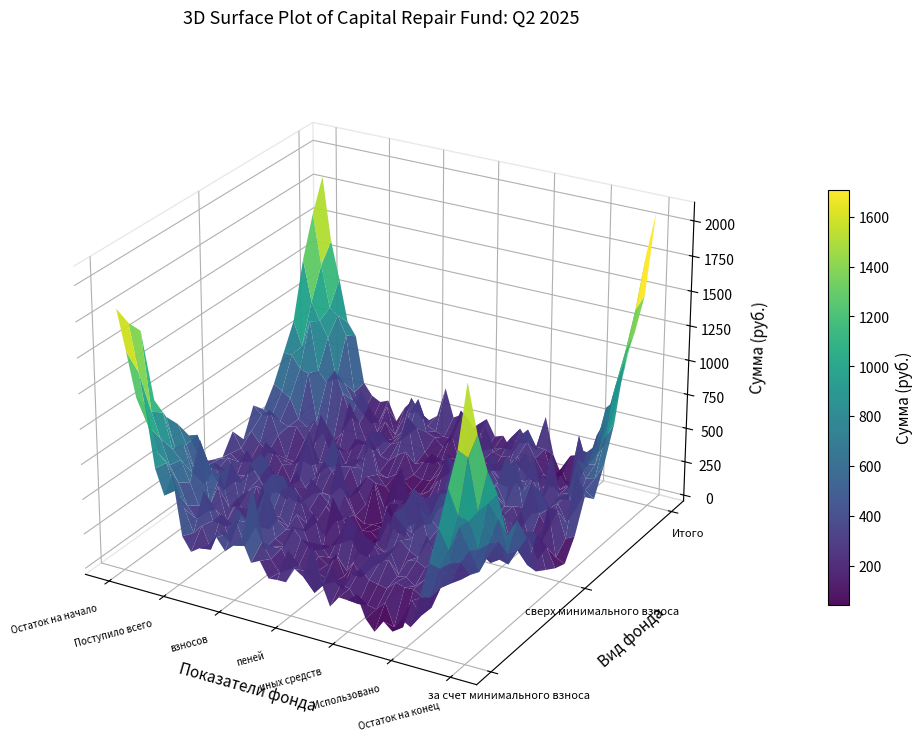

What is the difference between the Итого values at Использовано and Поступило всего?

110.2